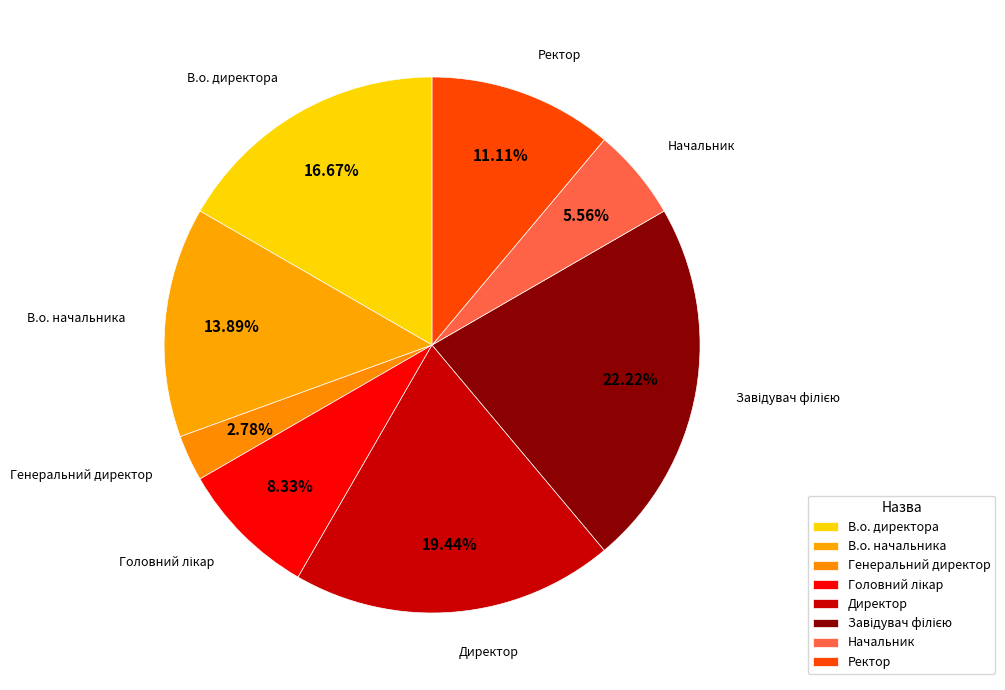

Do Директор and Ректор together represent more than half of the pie?

No